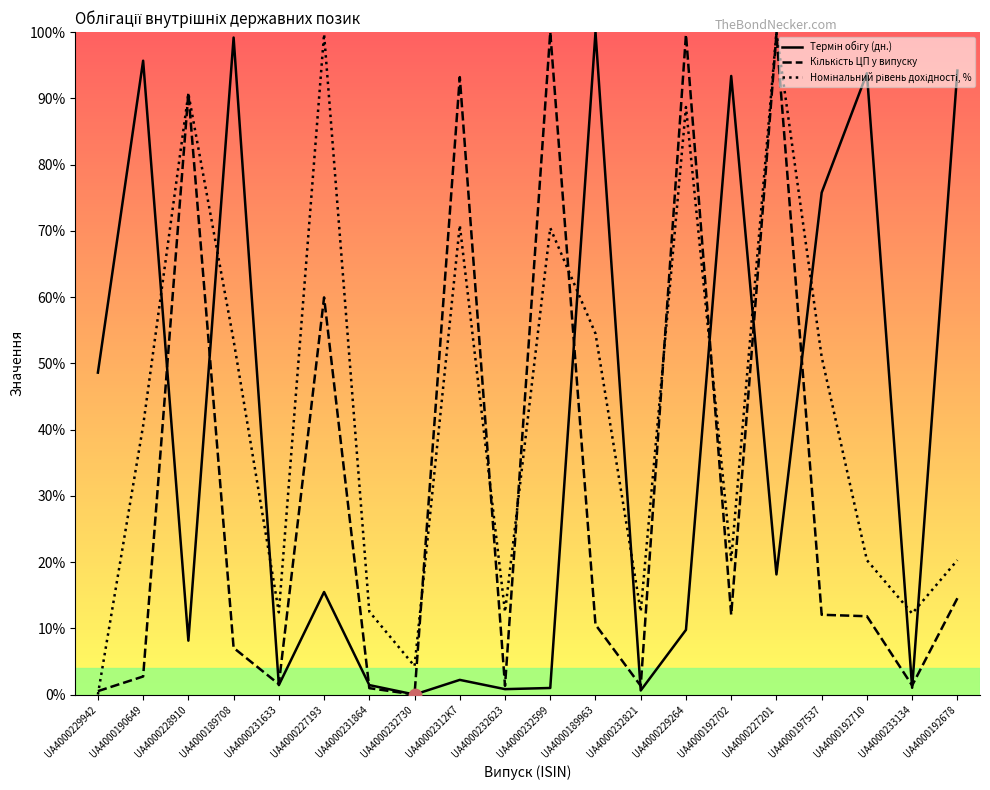

Is the value of Номінальний рівень дохідності, % at UA4000232730 greater than the value of Термін обігу (дн.) at UA4000231864?

Yes